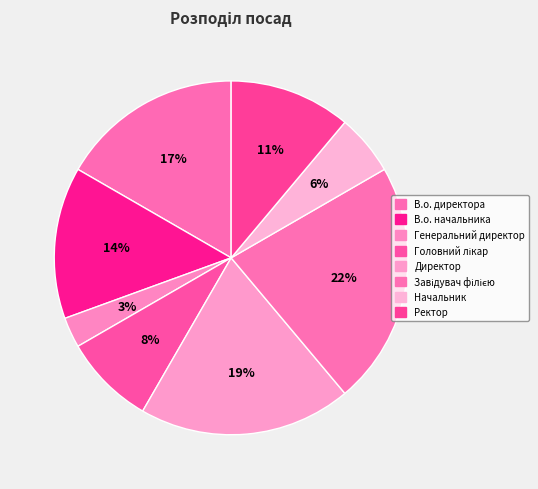

How many segments does this pie chart have?

8